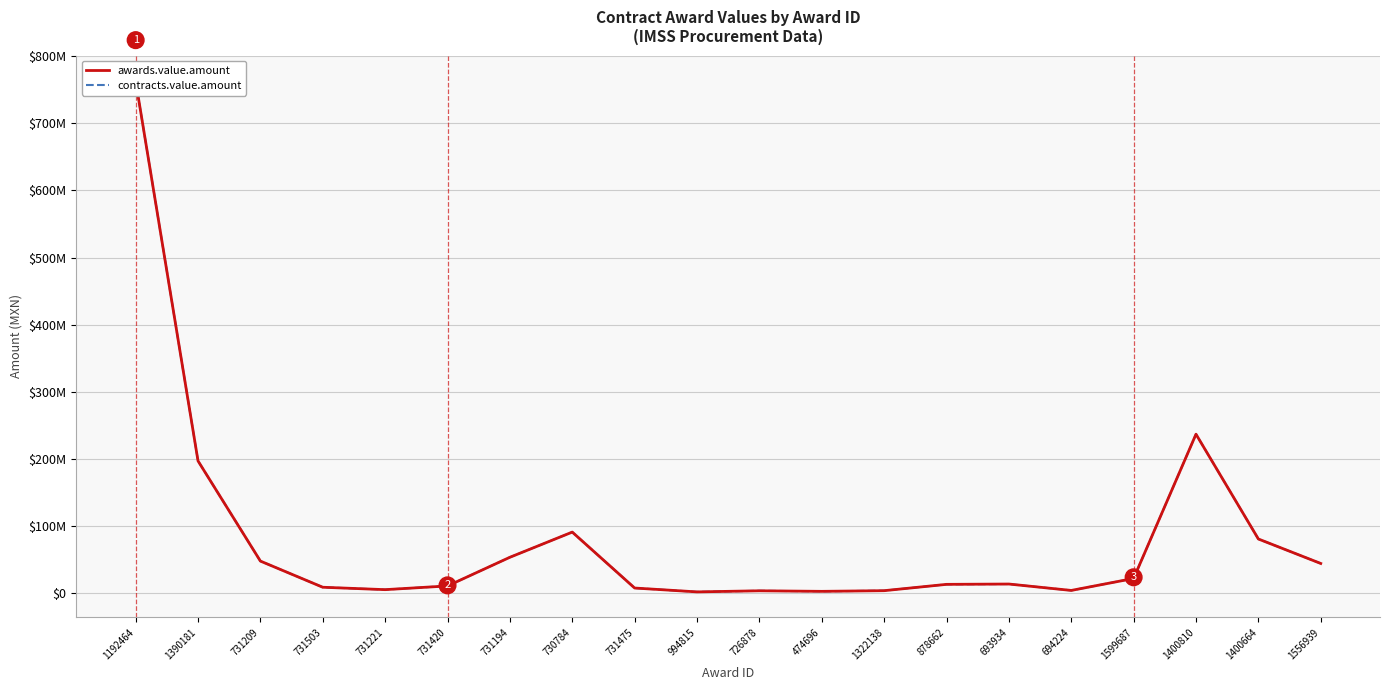

What is the difference between the maximum and minimum values in the awards.value.amount series?

761052123.6